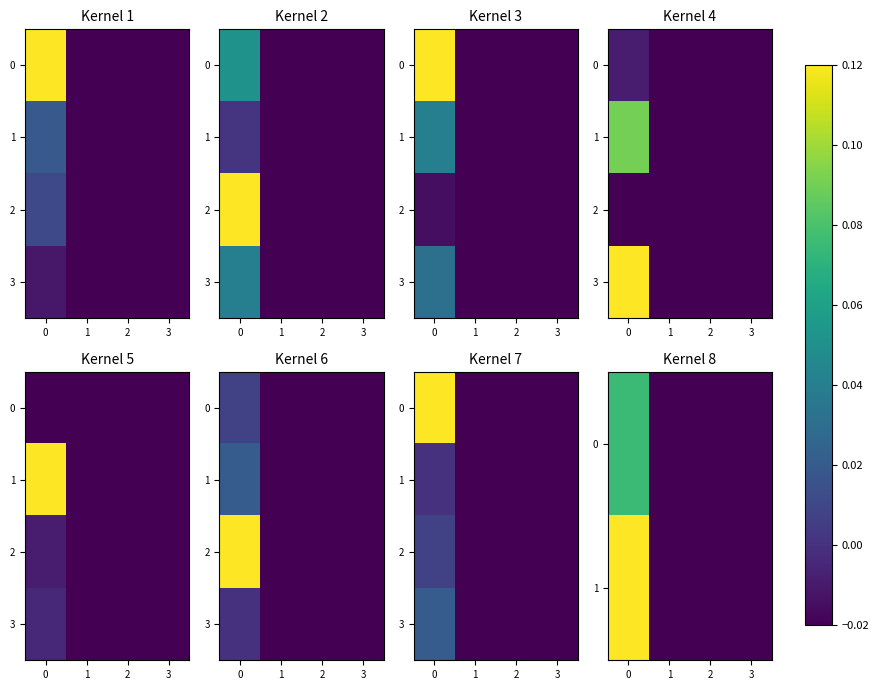

True or false: 1 has a value of -0.0 at 3.

False